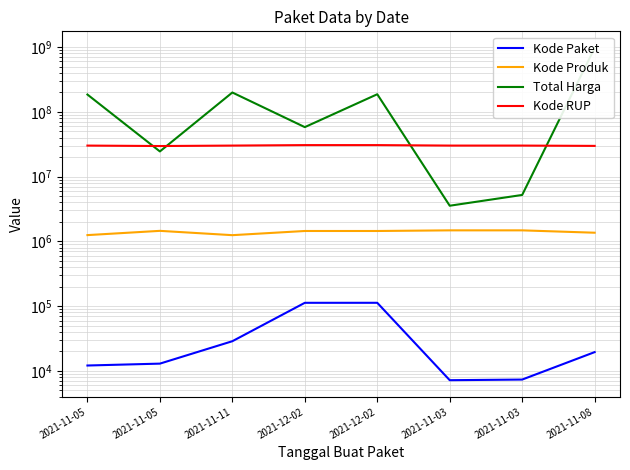

What is the minimum value for Kode RUP?

29670305